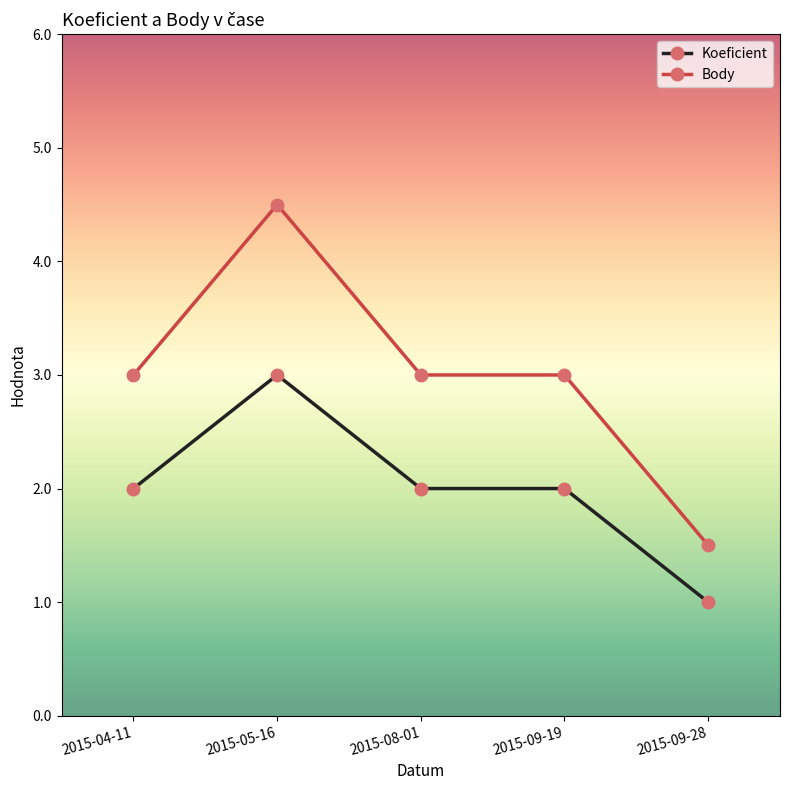

Reading left to right, extract all data points from this chart.

Koeficient: 2015-04-11=2.0	2015-05-16=3.0	2015-08-01=2.0	2015-09-19=2.0	2015-09-28=1.0
Body: 2015-04-11=3.0	2015-05-16=4.5	2015-08-01=3.0	2015-09-19=3.0	2015-09-28=1.5